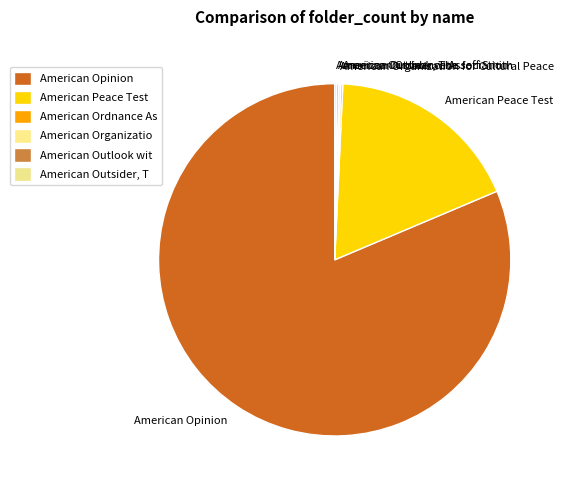

The American Peace Test slice represents 28% of the pie. True or false?

False